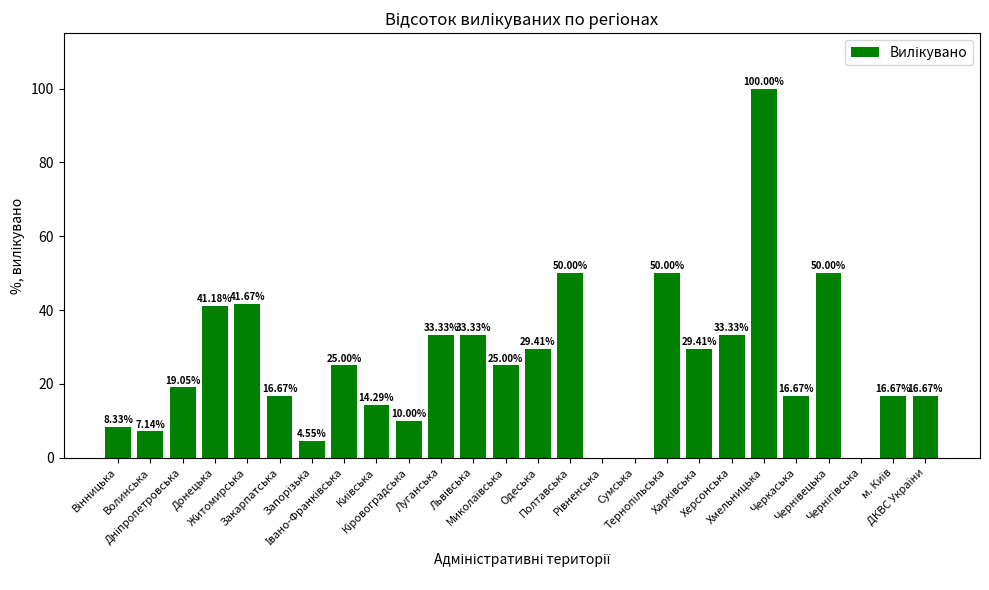

What is the sum of all values?

671.7